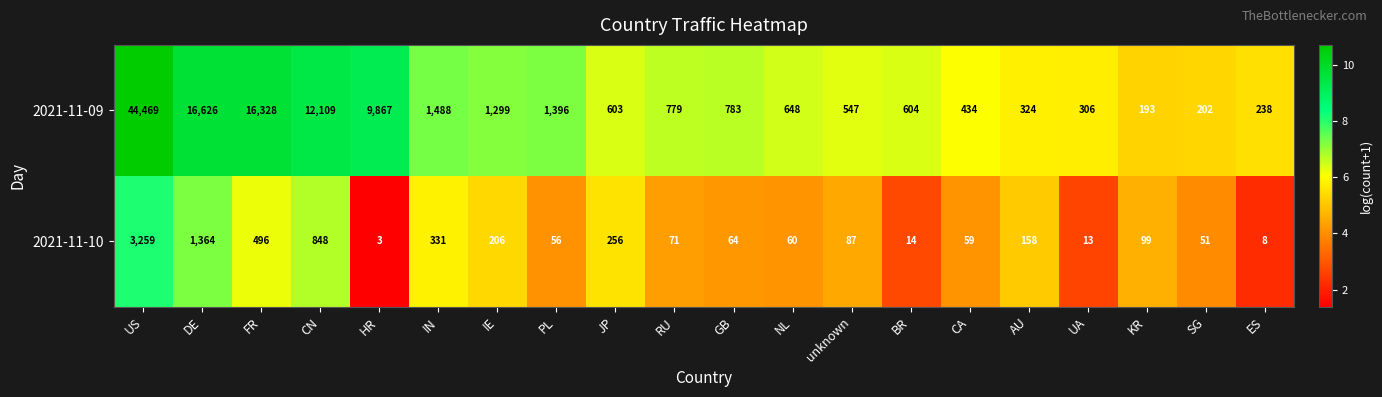

What is the highest value of the 2021-11-09 series?

44469